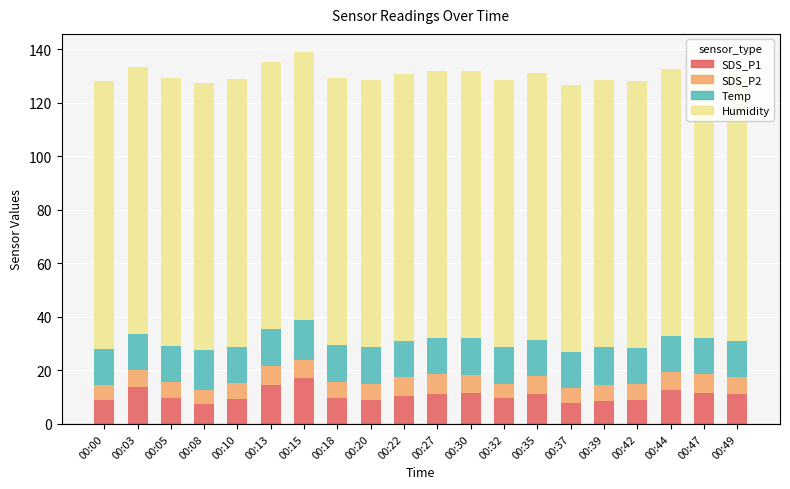

Rank the categories by SDS_P2 value from lowest to highest.

00:08, 00:32, 00:37, 00:00, 00:42, 00:10, 00:20, 00:39, 00:05, 00:18, 00:03, 00:49, 00:35, 00:44, 00:30, 00:15, 00:22, 00:13, 00:47, 00:27